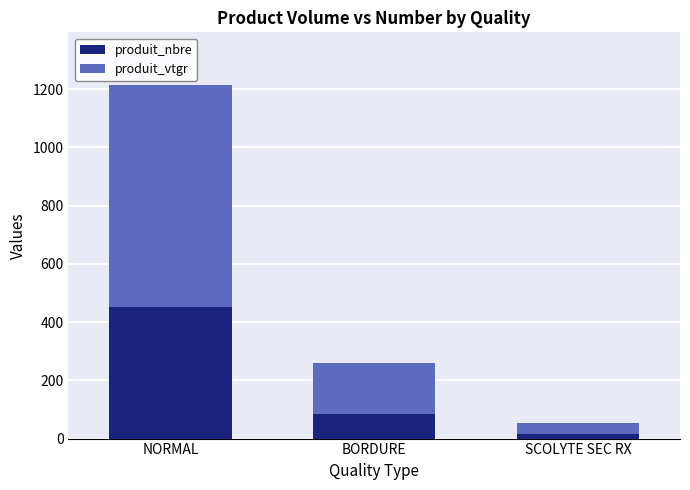

What is the difference between the second highest and minimum values in the produit_nbre series?

66.0